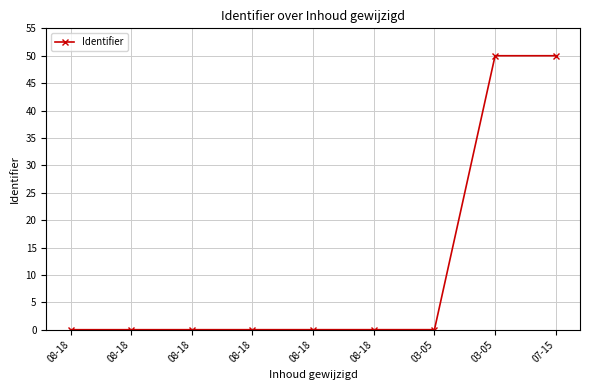

The value at 08-18 is 0.0. True or false?

True